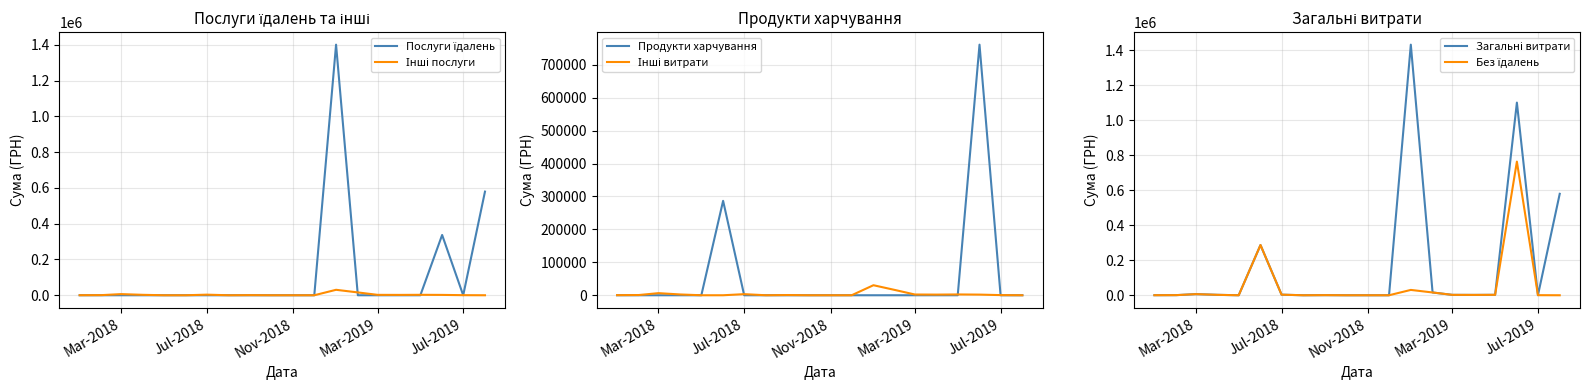

List the series in order of their peak value, highest first.

Загальні витрати, Послуги їдалень, Без їдалень, Продукти харчування, Інші послуги, Інші витрати